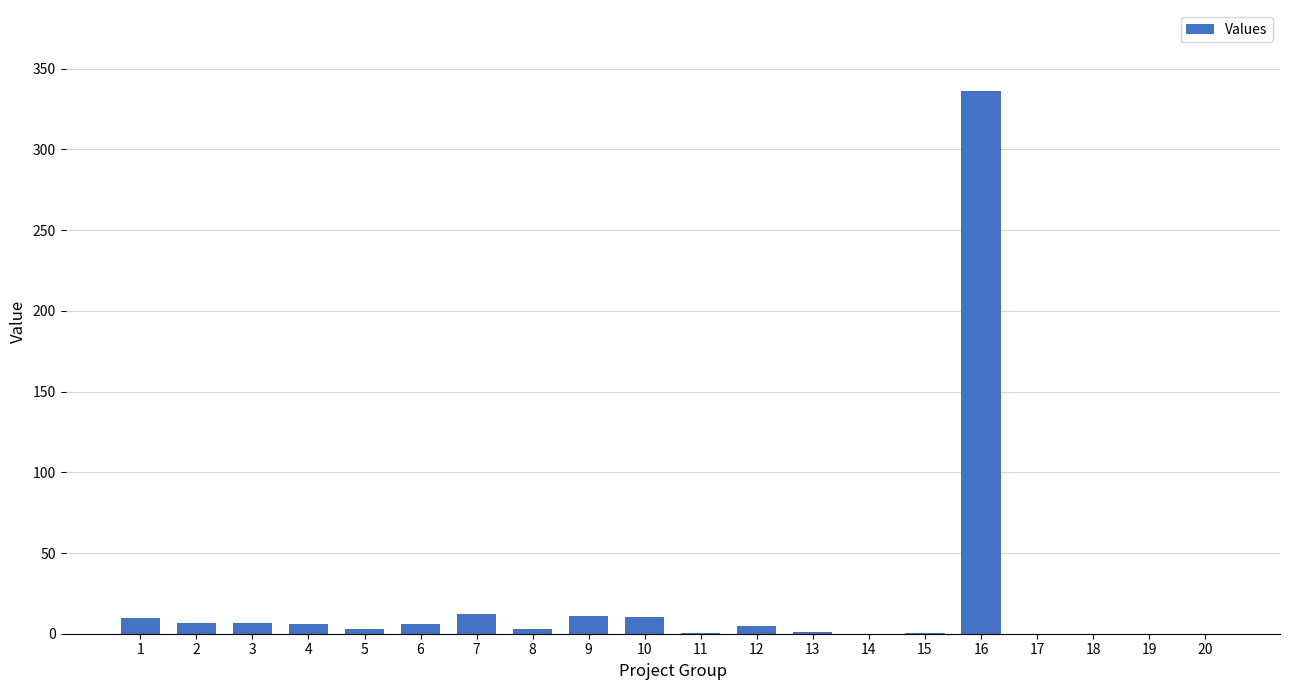

What is the sum of all values?

417.6